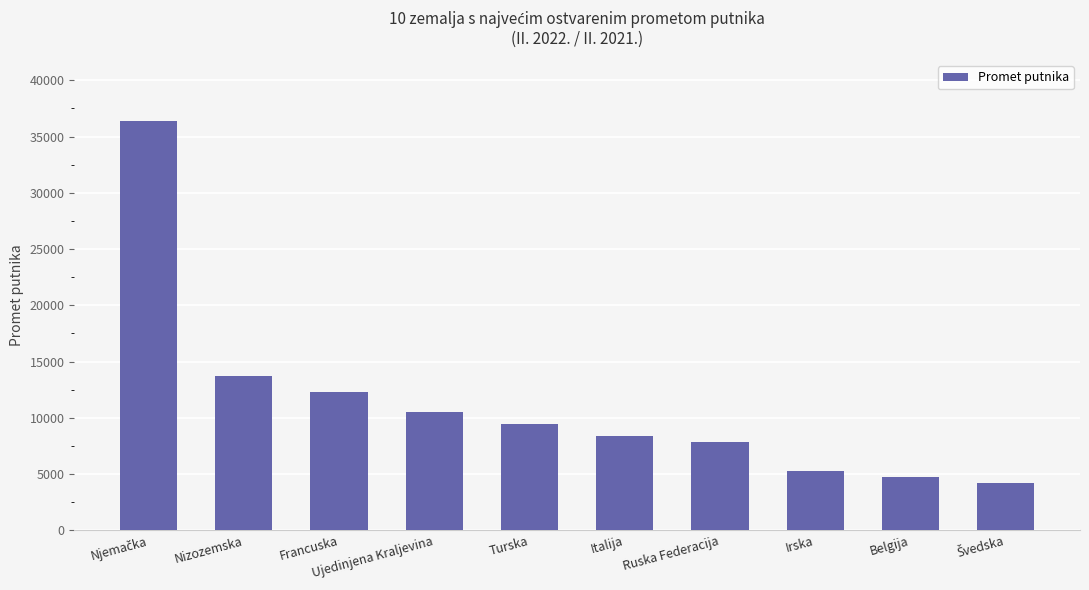

What is the greatest value displayed?

36349